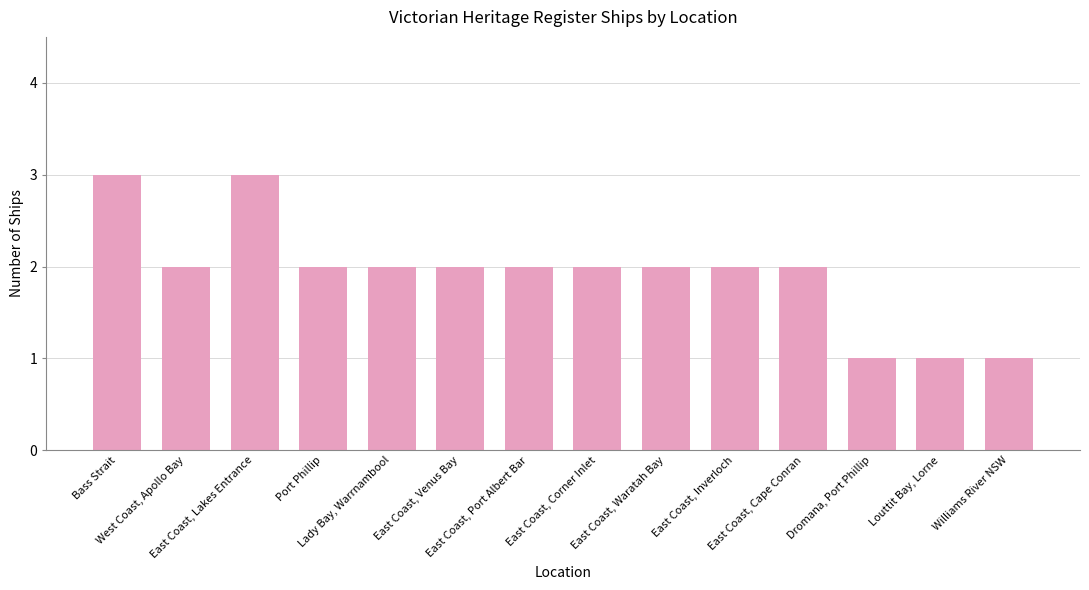

Count the number of categories in the chart.

14